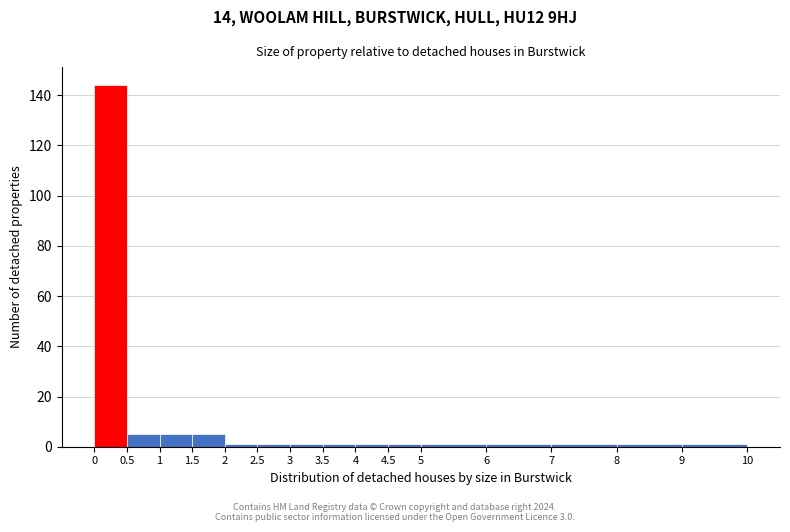

What is the height of the bar covering 0.5 to 1 on the x-axis? The values are not printed on the chart, so give them approximately, as read against the axis.

6